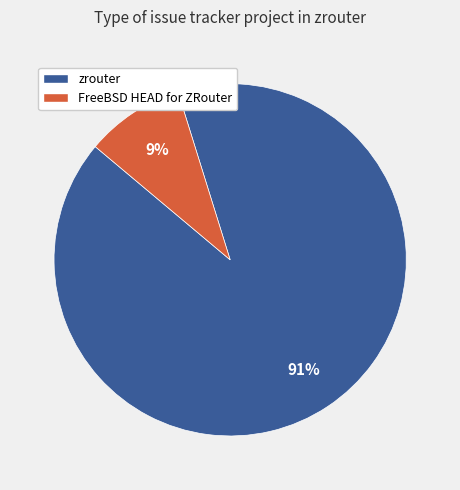

Rank the categories by value from lowest to highest.

FreeBSD HEAD for ZRouter, zrouter